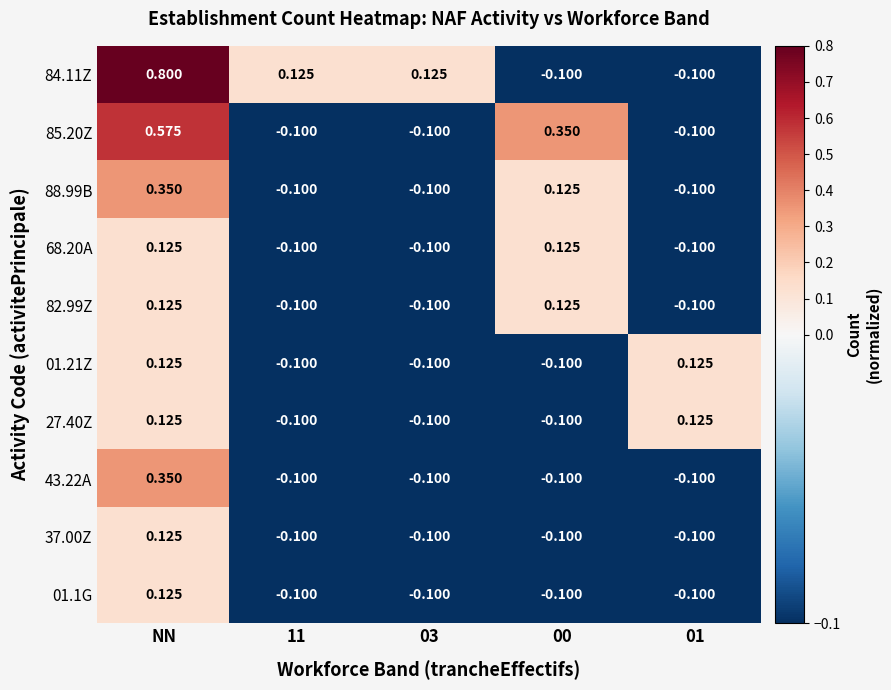

Is the value of 84.11Z at NN greater than the value of 82.99Z at 03?

Yes